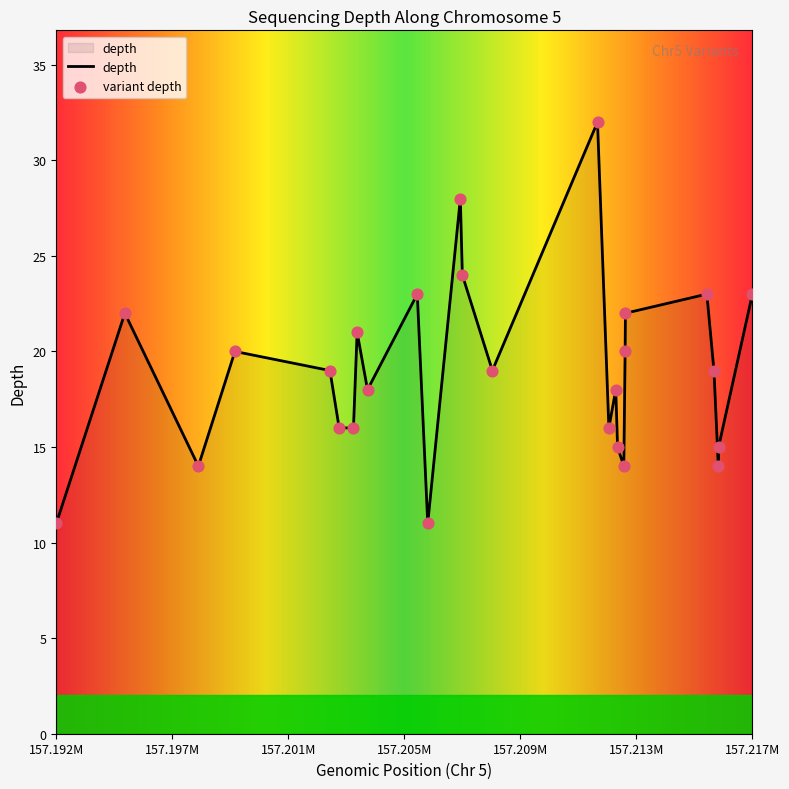

What is the greatest value displayed?

32